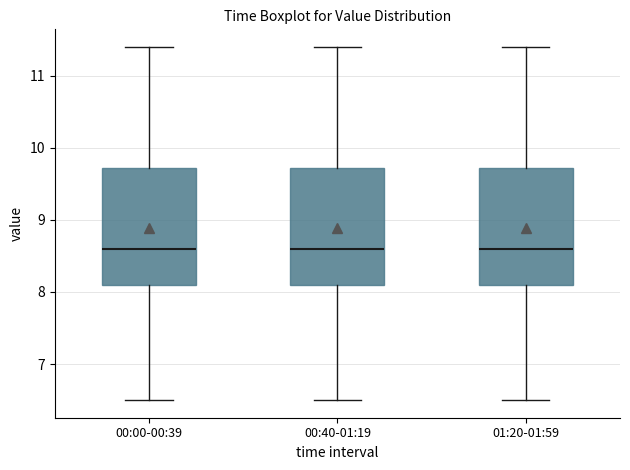

Reading left to right, transcribe this box plot: for each box, give where its median line is, the range the box spans, and where its two whiskers end, as read against the y-axis. The values are not printed on the chart, so give them approximately, as read against the axis.

00:00-00:39: median 8.6, box 8.1 to 9.7, whiskers 6.5 to 11.4
00:40-01:19: median 8.6, box 8.1 to 9.7, whiskers 6.5 to 11.4
01:20-01:59: median 8.6, box 8.1 to 9.7, whiskers 6.5 to 11.4